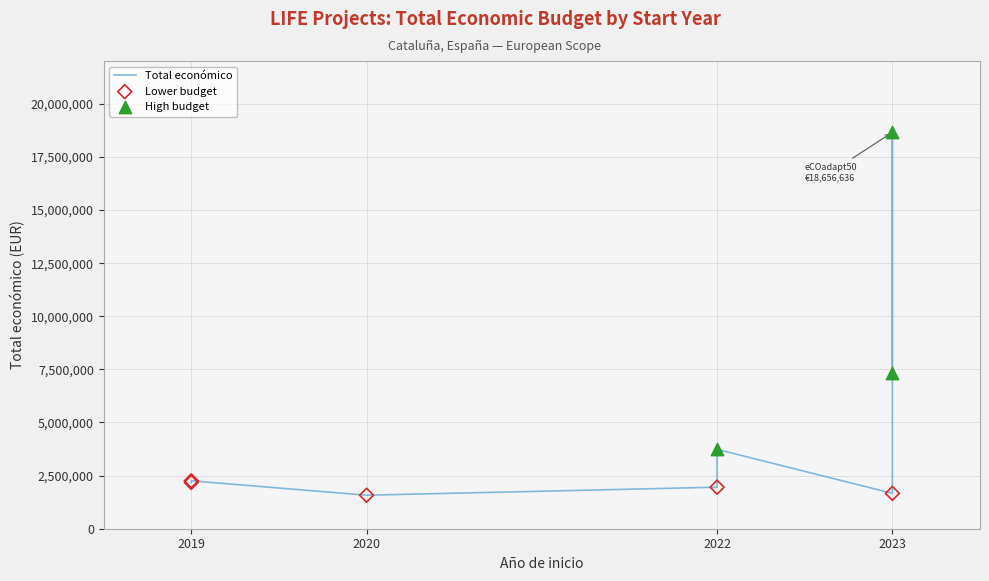

Approximately how many times larger is the value at 2019 compared to 2022?

0.6